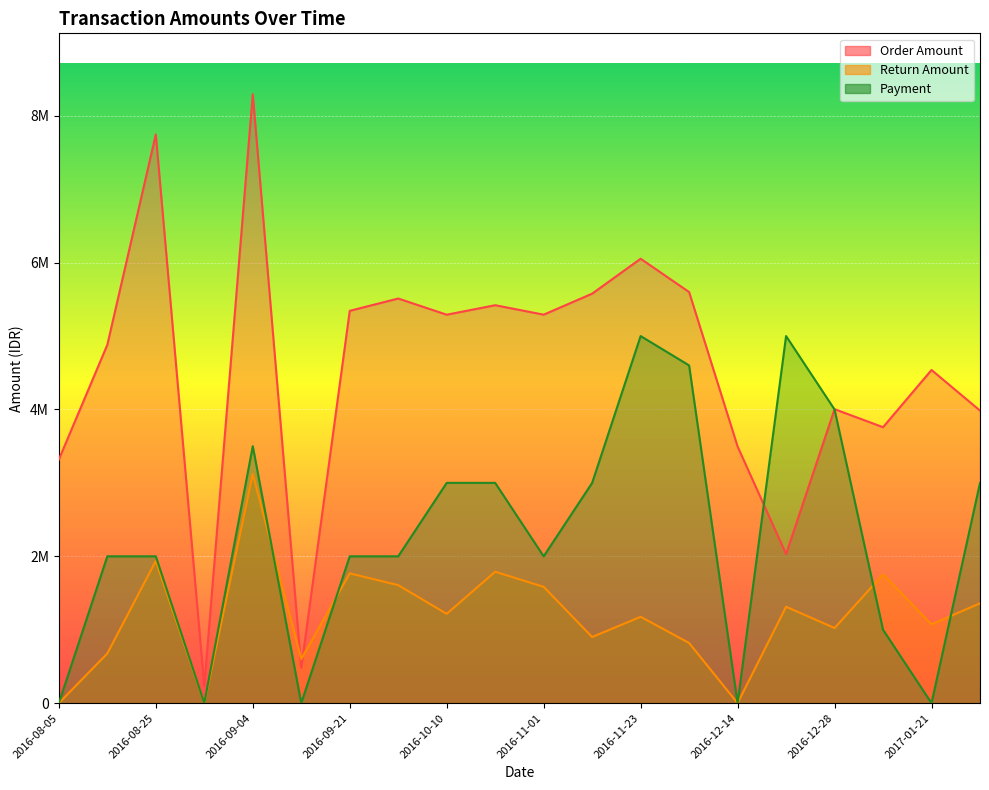

Is it true that Return Amount equals 253804 at 2016-12-05?

False